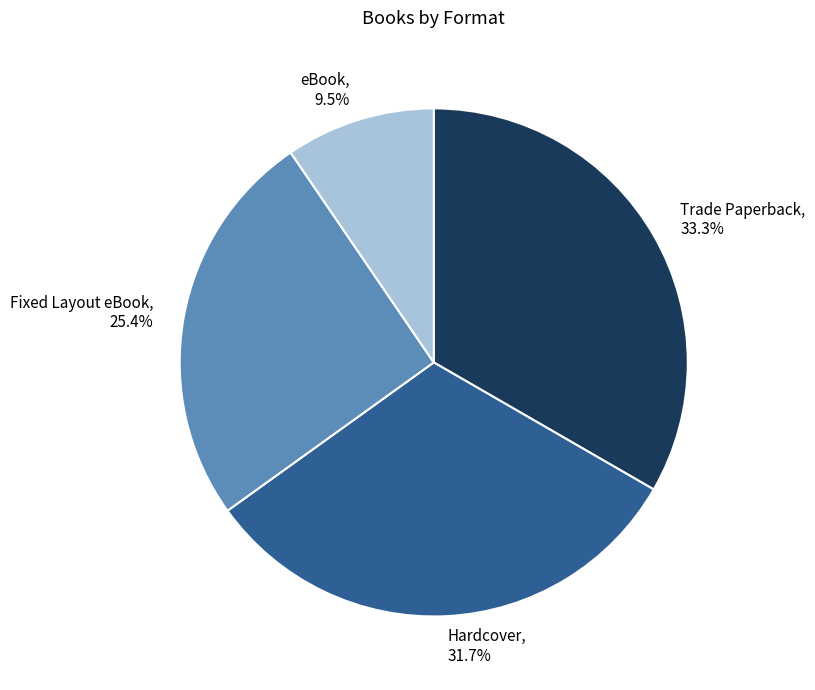

True or false: Fixed Layout eBook accounts for 25% of the total.

True